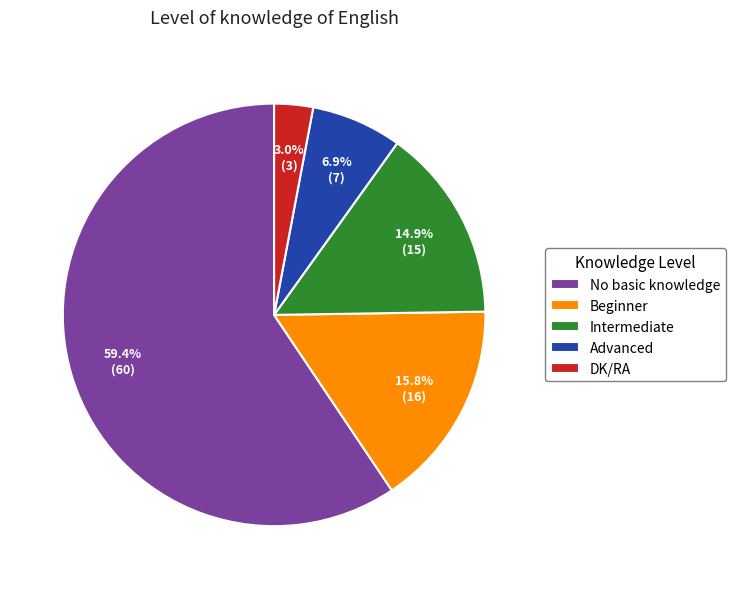

Which category has the biggest portion of the pie?

No basic knowledge